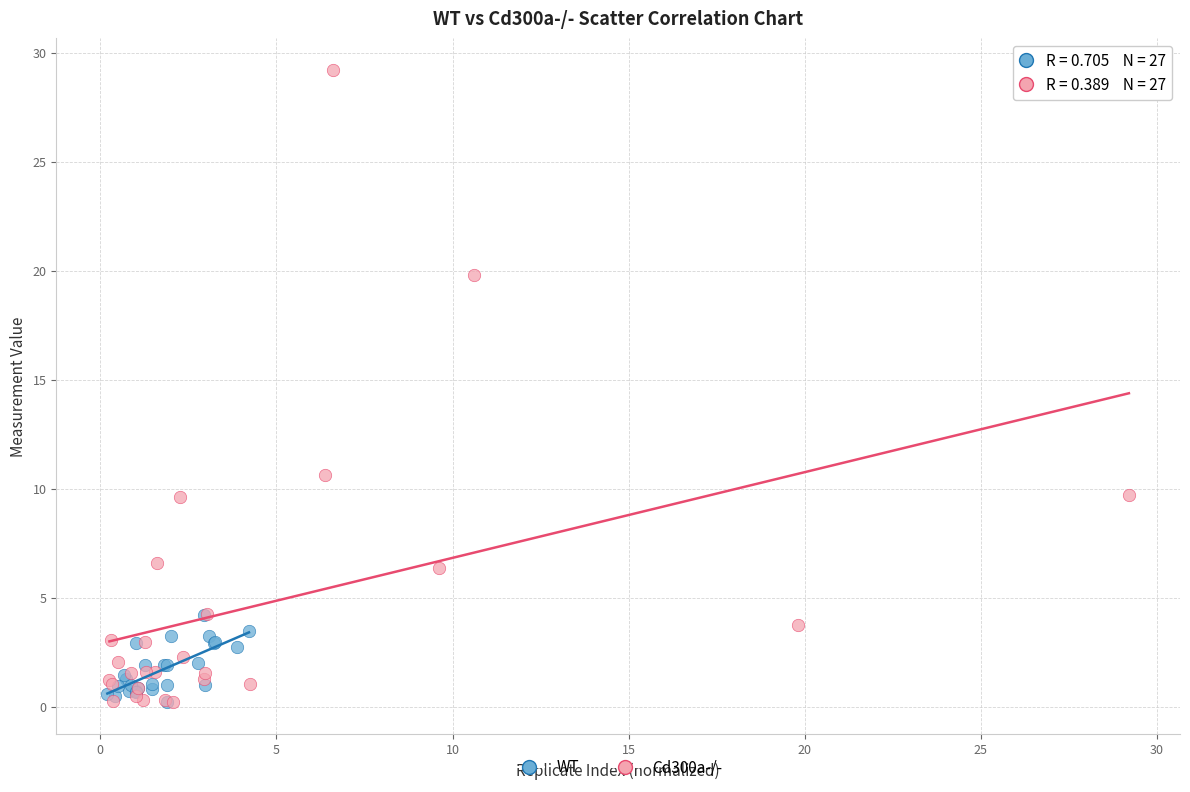

Which series has the widest spread of Y values?

Cd300a-/-